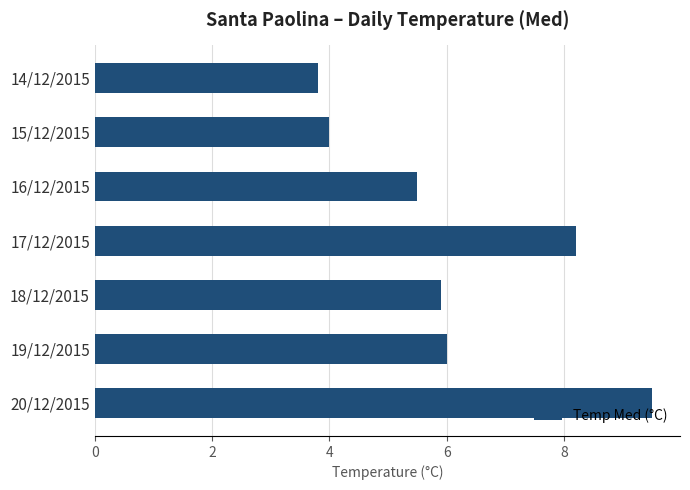

The value at 14/12/2015 is 5.8. True or false?

False